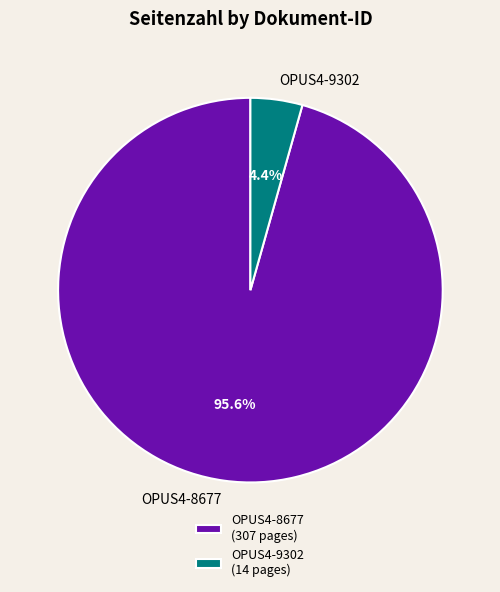

Is it true that OPUS4-9302 is 4% of the pie?

True